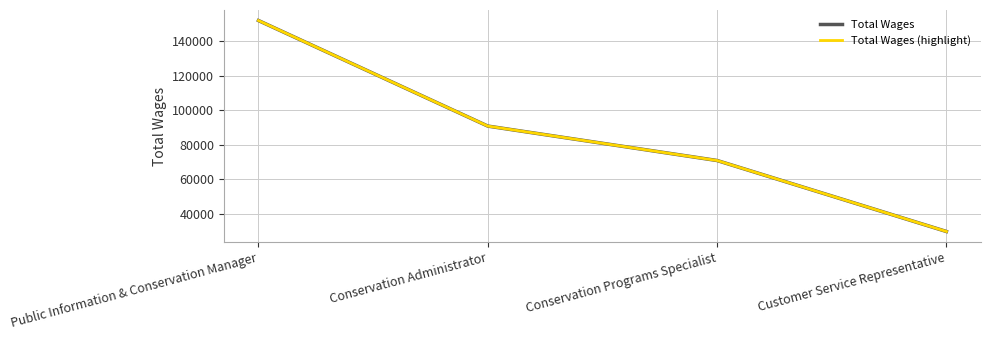

What is the total value across all series at Conservation Programs Specialist?

141862